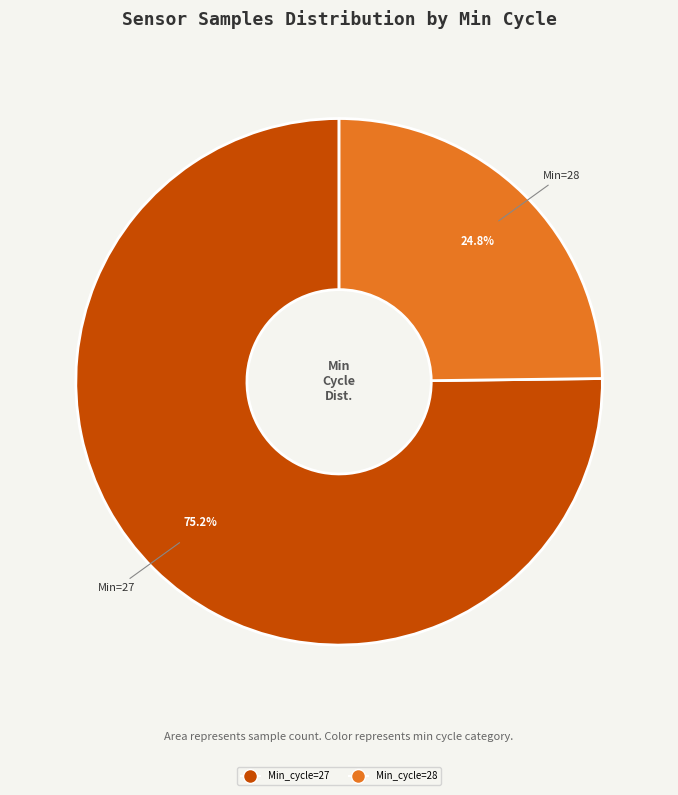

Count the number of slices in the pie.

2